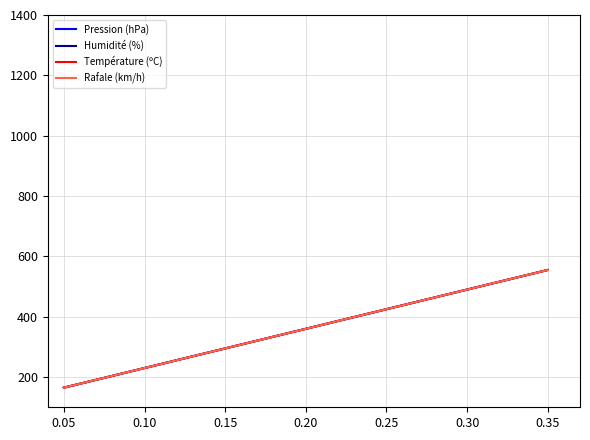

What is the difference between the maximum and minimum values in the Pression (hPa) series?

390.0